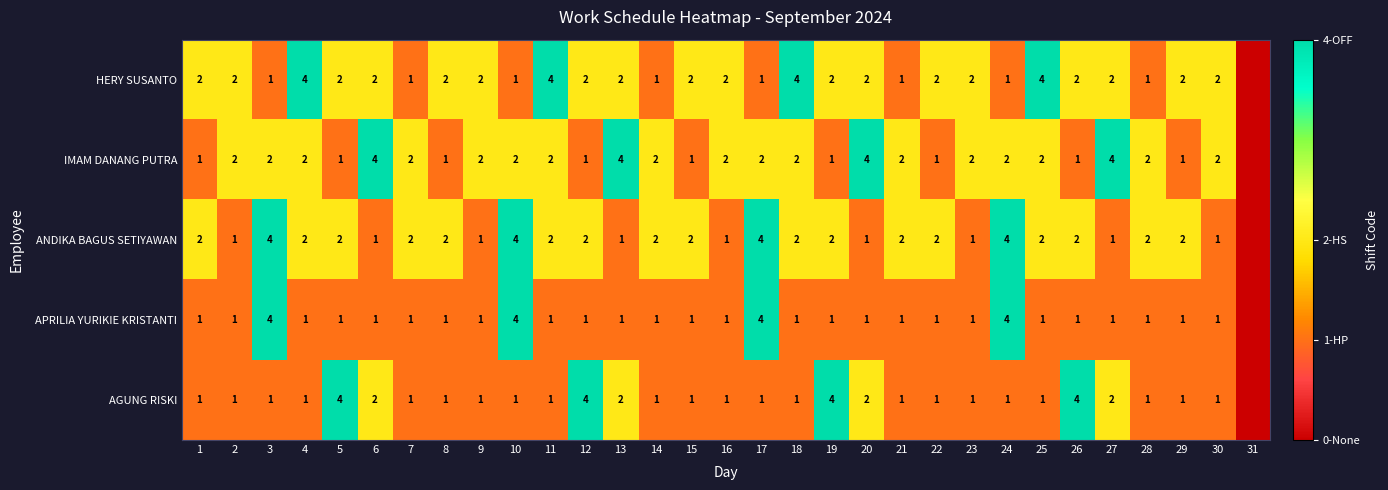

What is the difference between the highest and lowest values at 10?

3